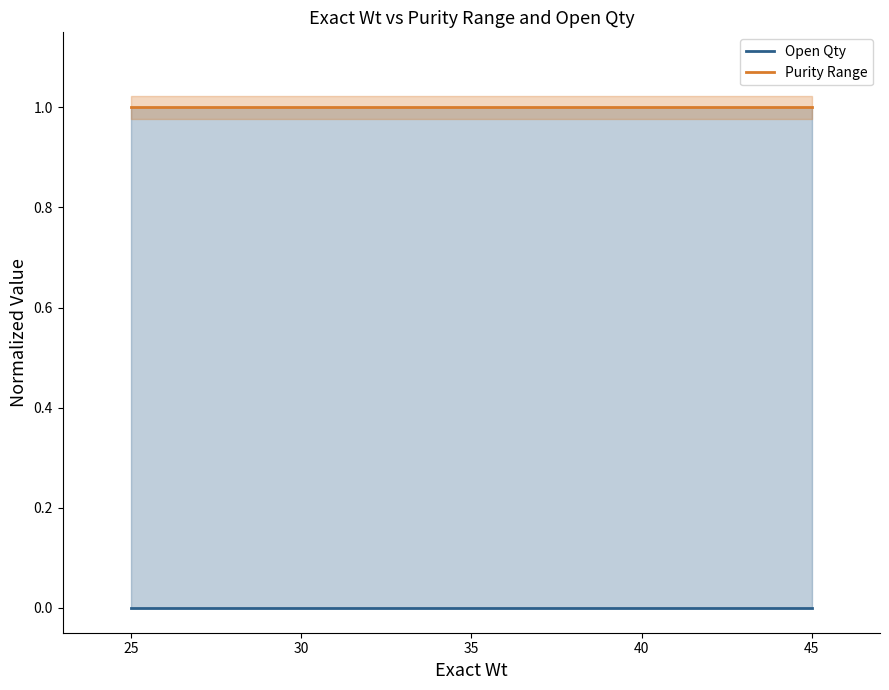

What is the total value across all series at 40?

1